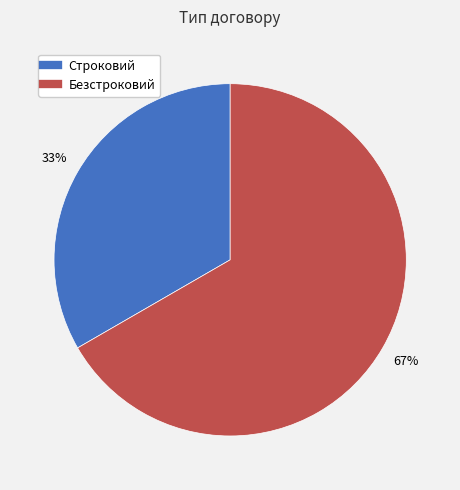

What is the largest slice in the pie chart?

Безстроковий